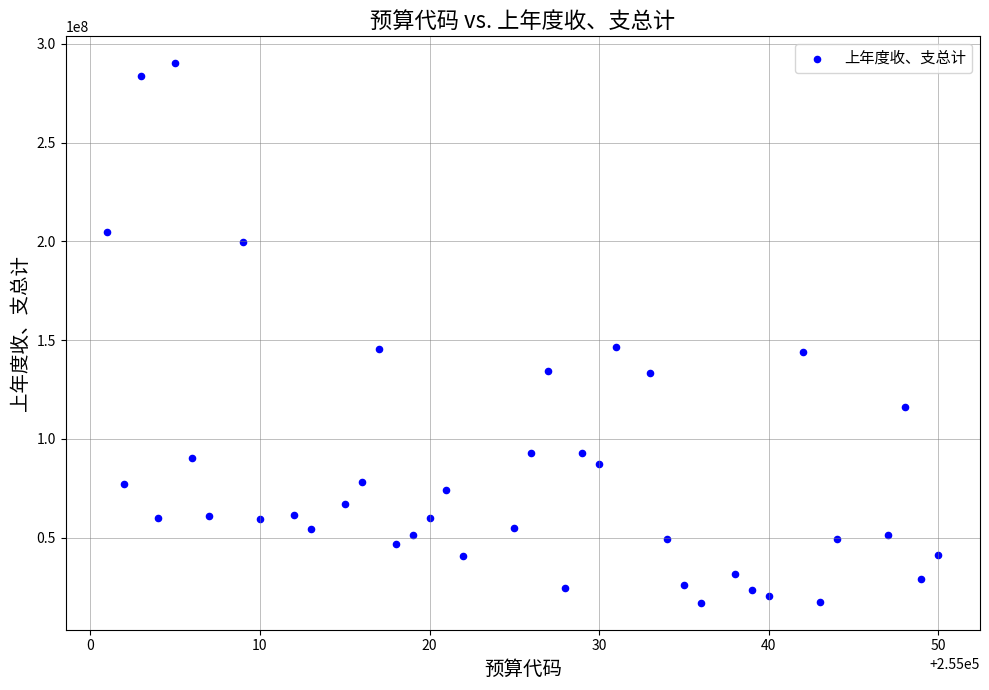

What is the range of X values (max minus min)?

49.0